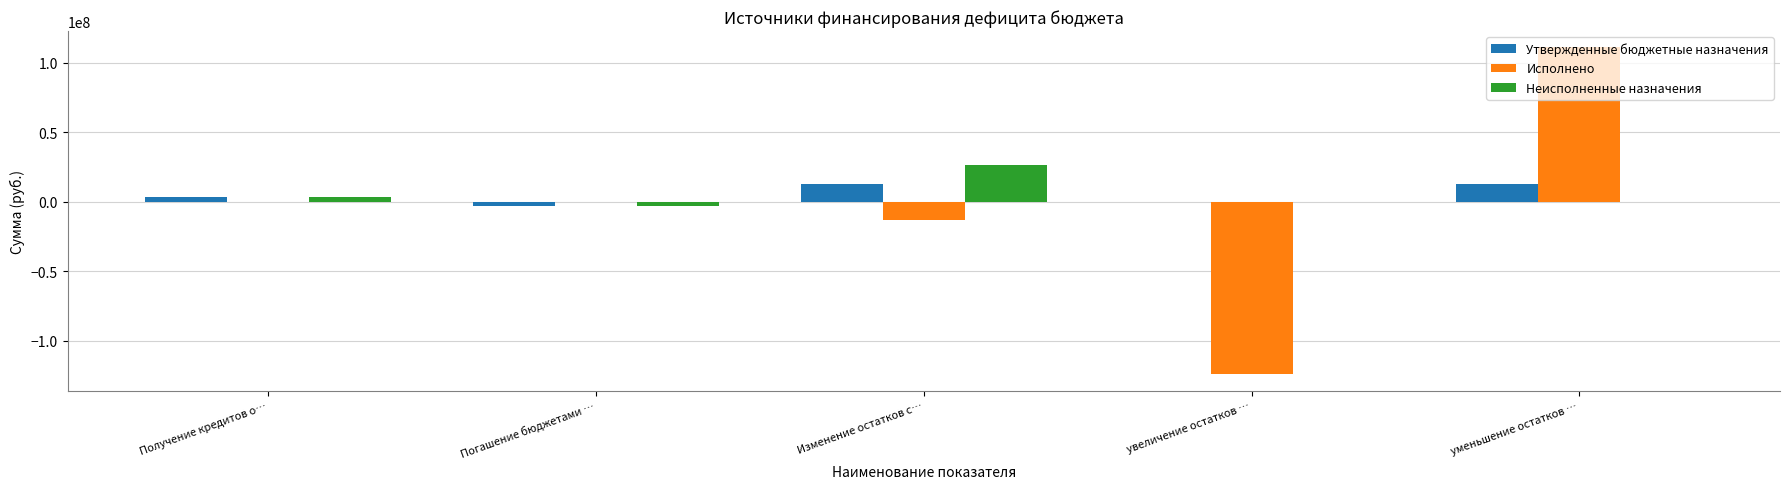

At which category is the sum across all series the highest?

уменьшение остатков …